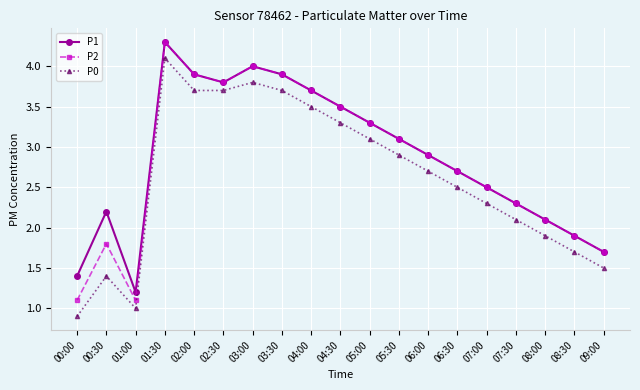

The value of P1 at 00:00 is 2.1. True or false?

False